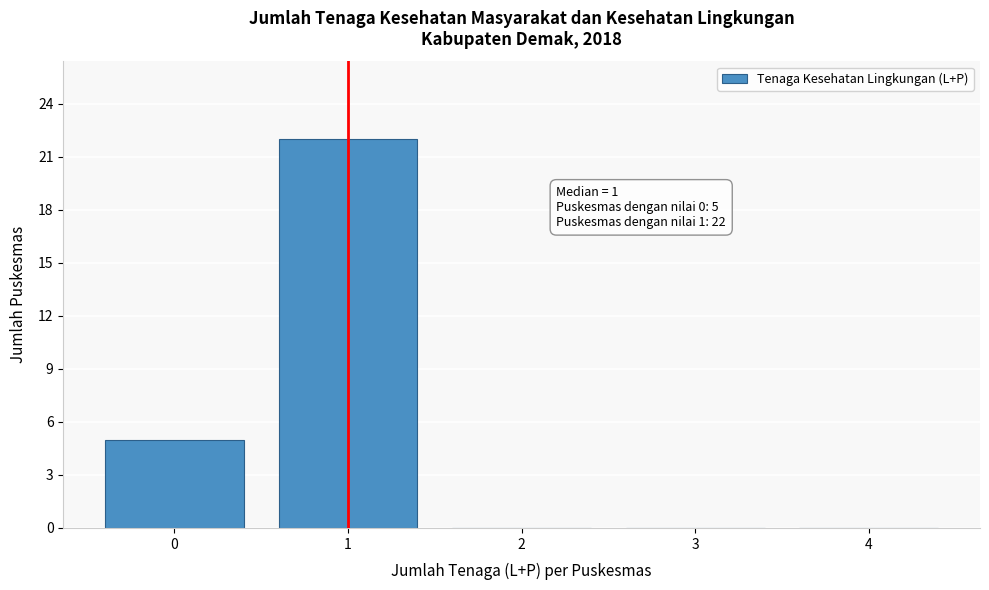

Over which range of the x-axis is the bar tallest?

0.5 to 1.5